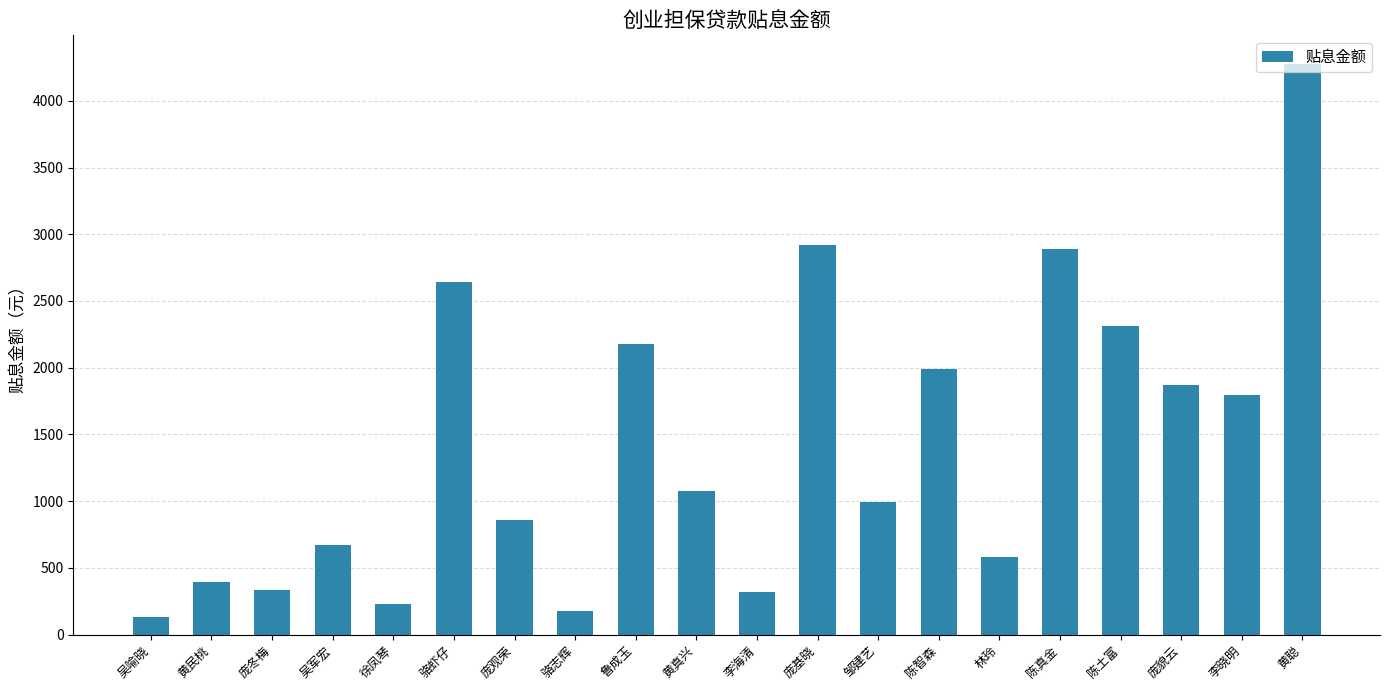

What is the change in value from 鲁成玉 to 李海清?

-1863.5